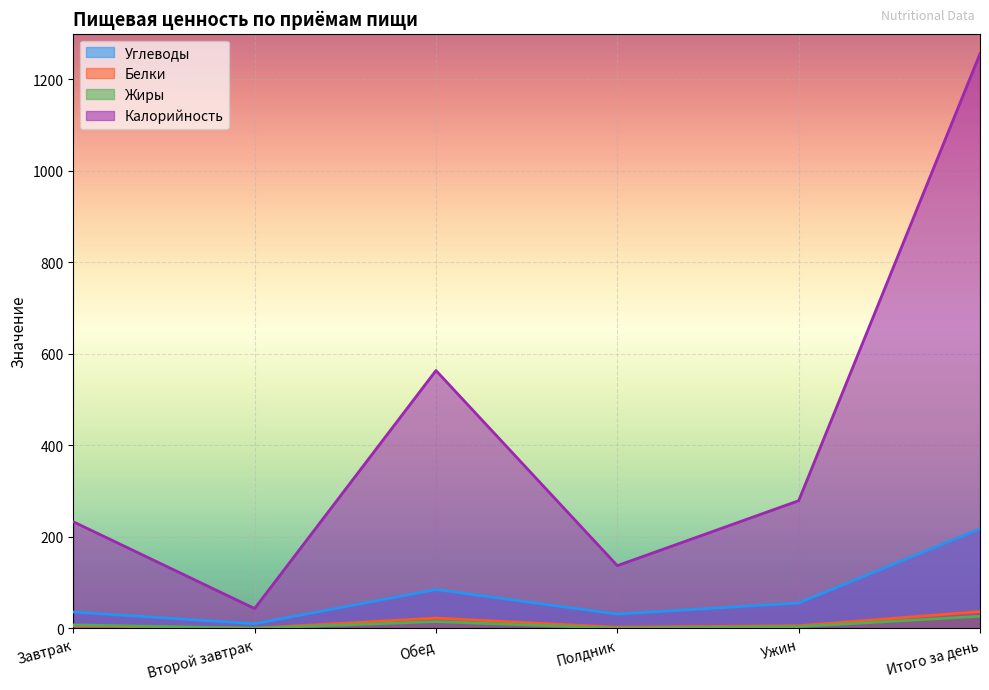

What is the sum of the Калорийность values at Ужин and Завтрак?

512.0